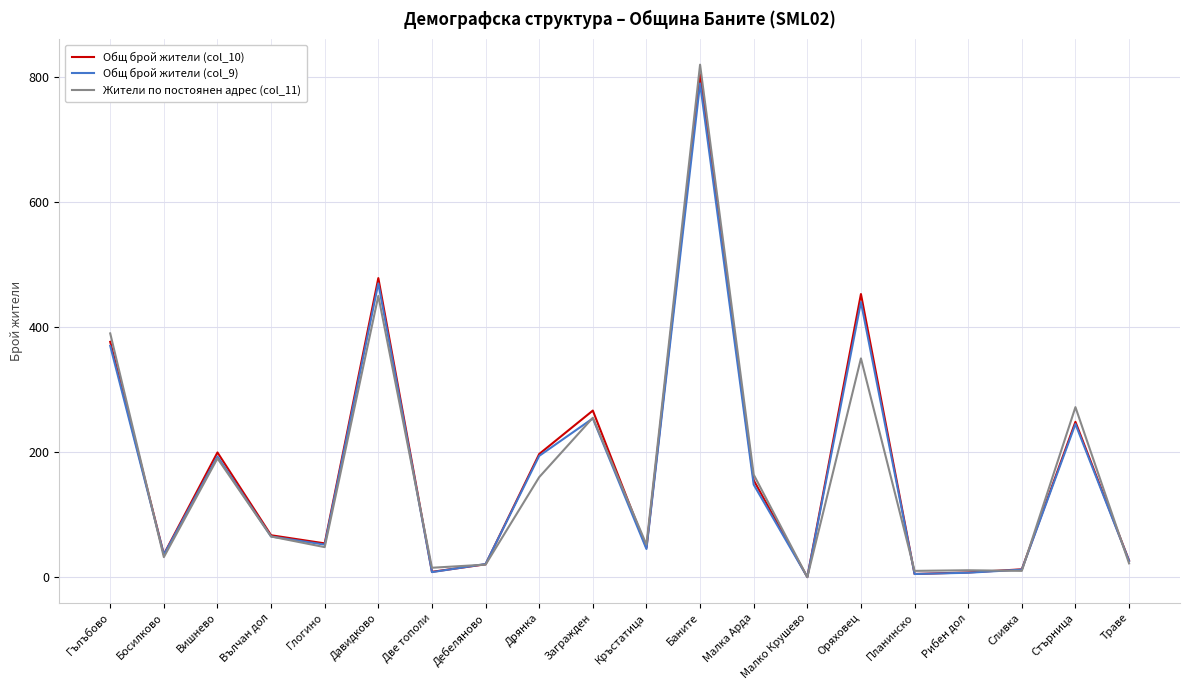

What is the total value across all series at Оряховец?

1243.0